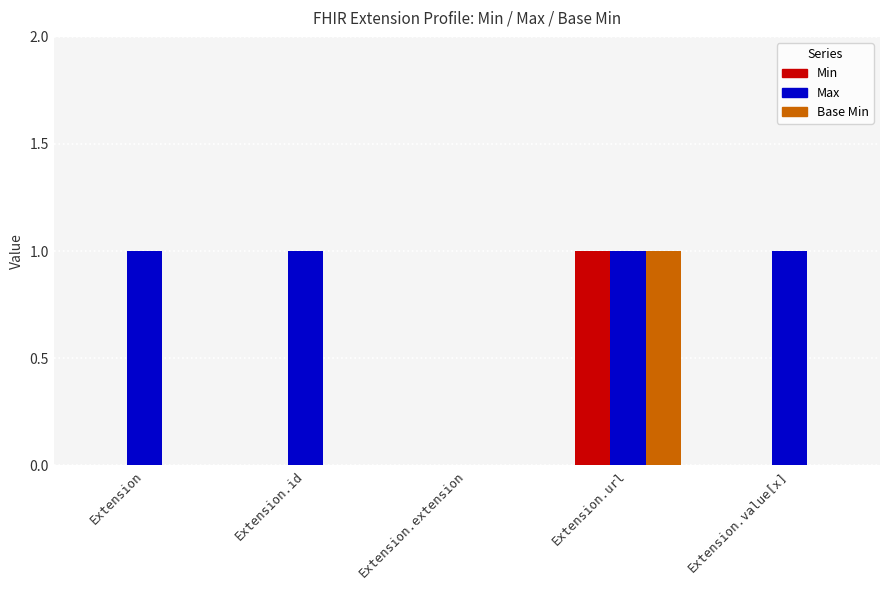

The value of Base Min at Extension.extension is 0. True or false?

True